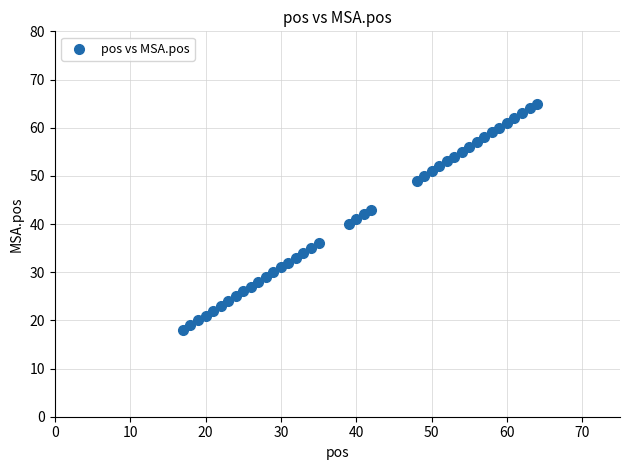

What is the range of Y values (max minus min)?

47